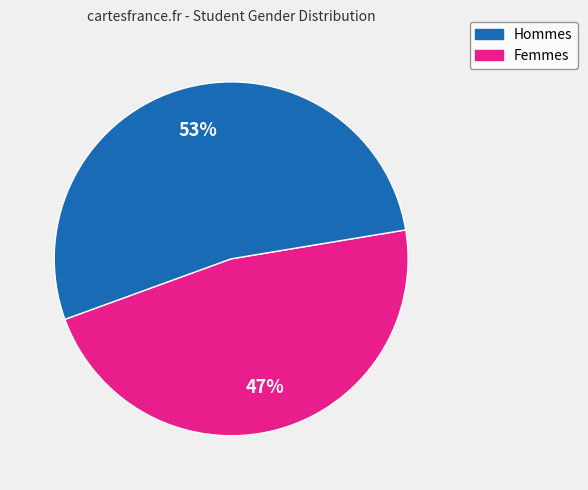

Is there a majority slice in this chart?

Yes